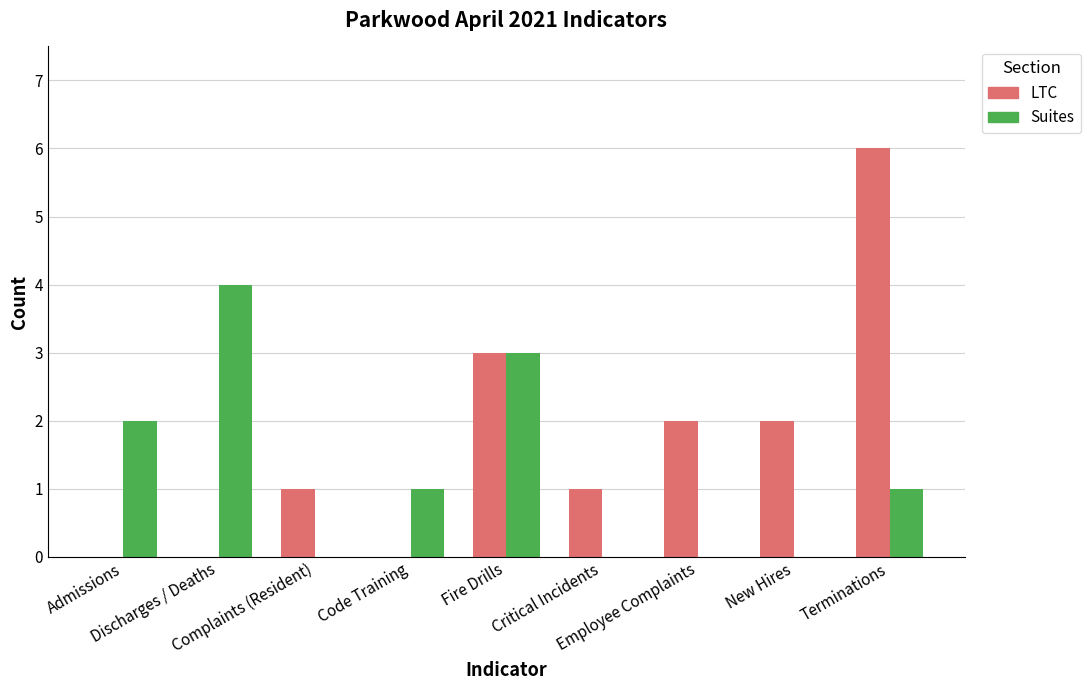

At which label does LTC reach its peak?

Terminations